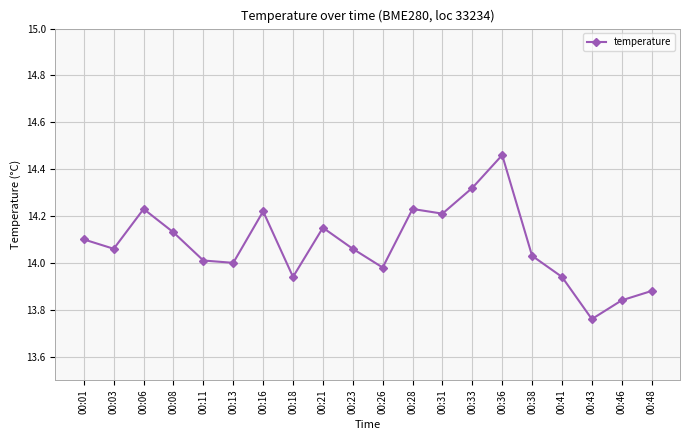

Approximately how many times larger is the value at 00:41 compared to 00:36?

1.0